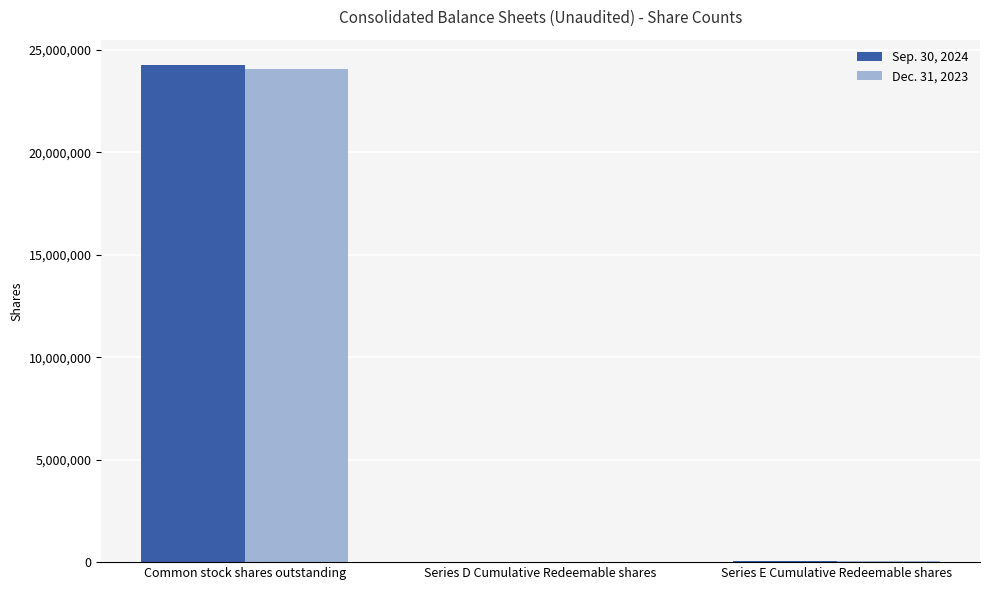

What is the sum of the Dec. 31, 2023 values at Common stock shares outstanding and Series E Cumulative Redeemable shares?

24126887